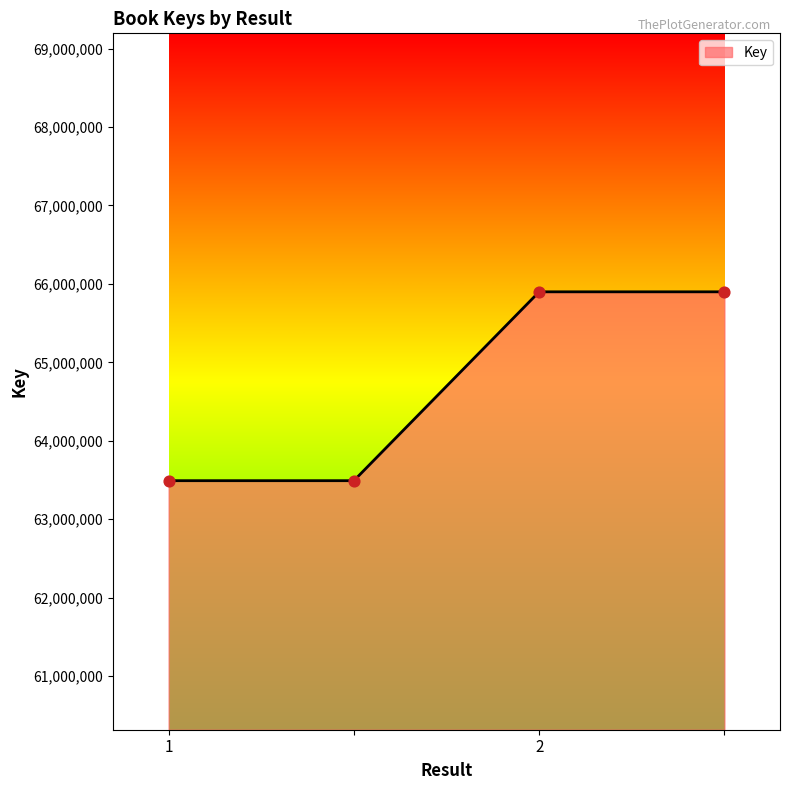

What is the difference between the maximum and minimum values?

2407473